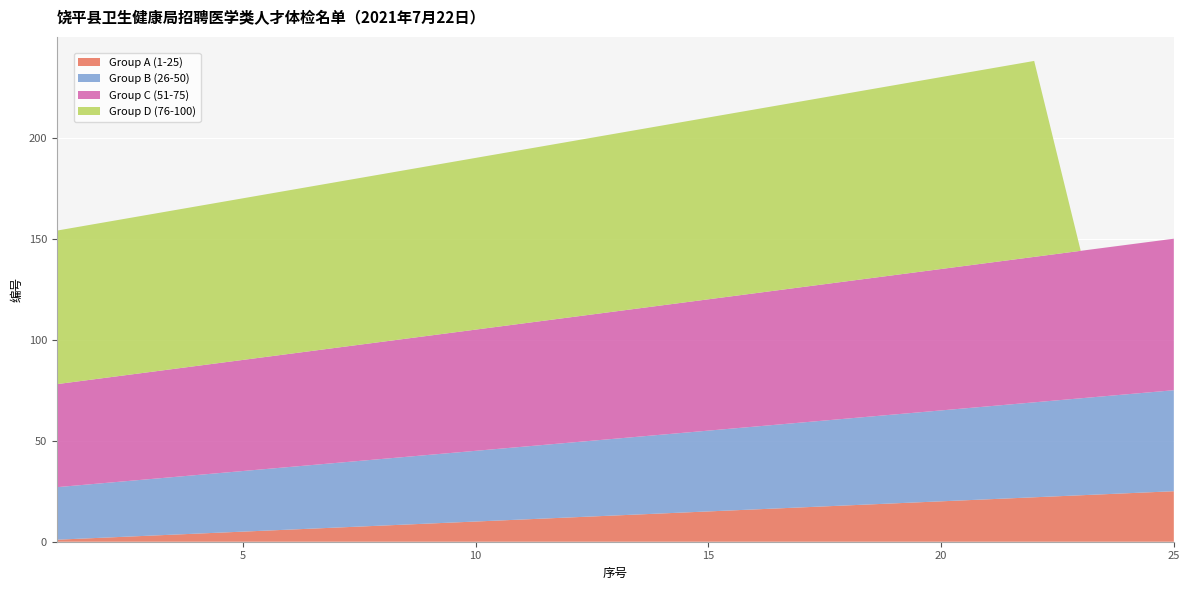

Reading left to right, list all the values displayed in this chart.

Group A (1-25): 1	2	3	4	5	6	7	8	9	10	11	12	13	14	15	16	17	18	19	20	21	22	23	24	25
Group B (26-50): 26	27	28	29	30	31	32	33	34	35	36	37	38	39	40	41	42	43	44	45	46	47	48	49	50
Group C (51-75): 51	52	53	54	55	56	57	58	59	60	61	62	63	64	65	66	67	68	69	70	71	72	73	74	75
Group D (76-100): 76	77	78	79	80	81	82	83	84	85	86	87	88	89	90	91	92	93	94	95	96	97	0	0	0